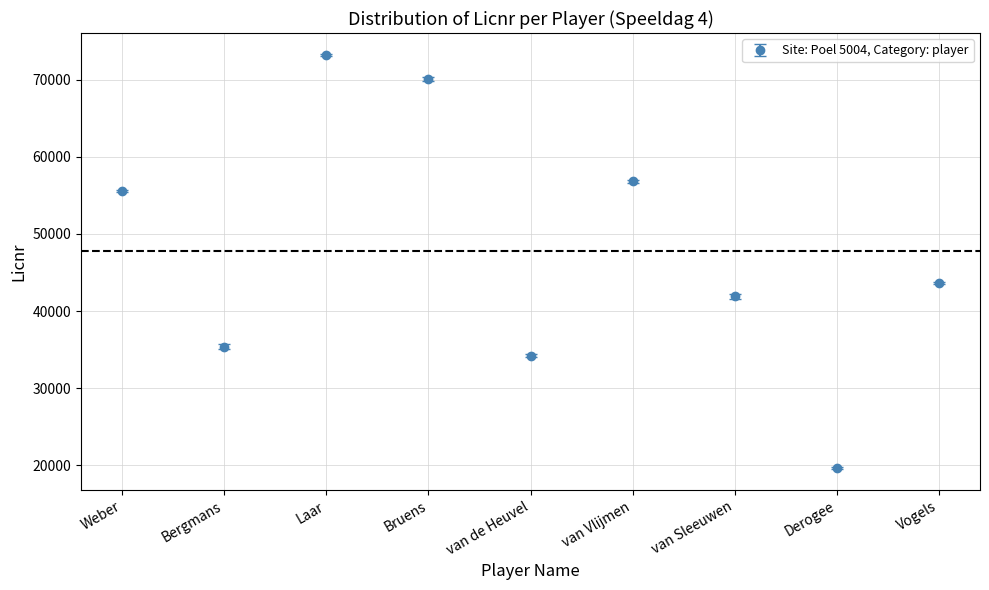

What is the change in value from Bruens to Derogee?

-50430